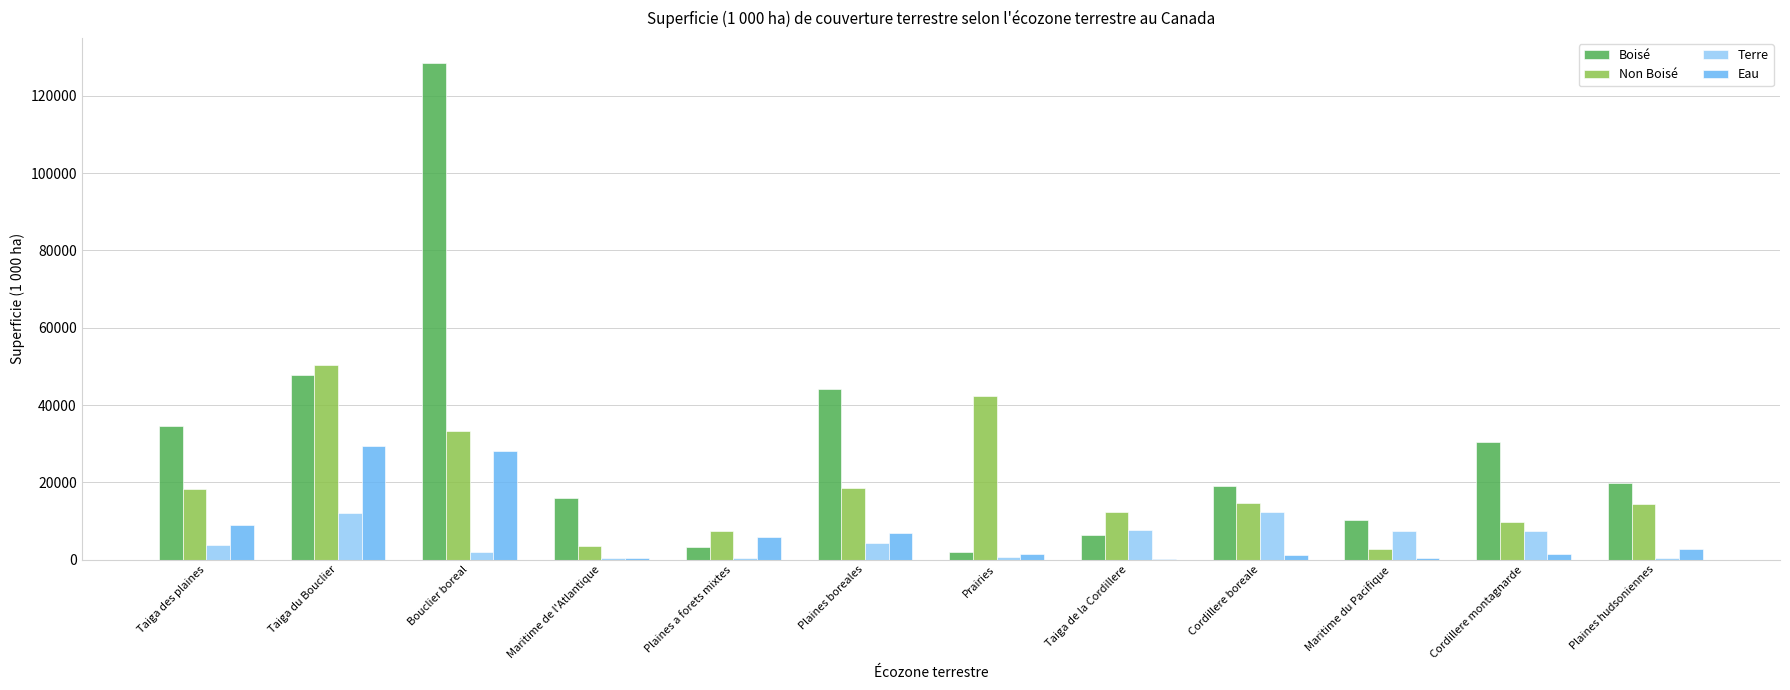

At which label does Eau first exceed 2747?

Taiga des plaines